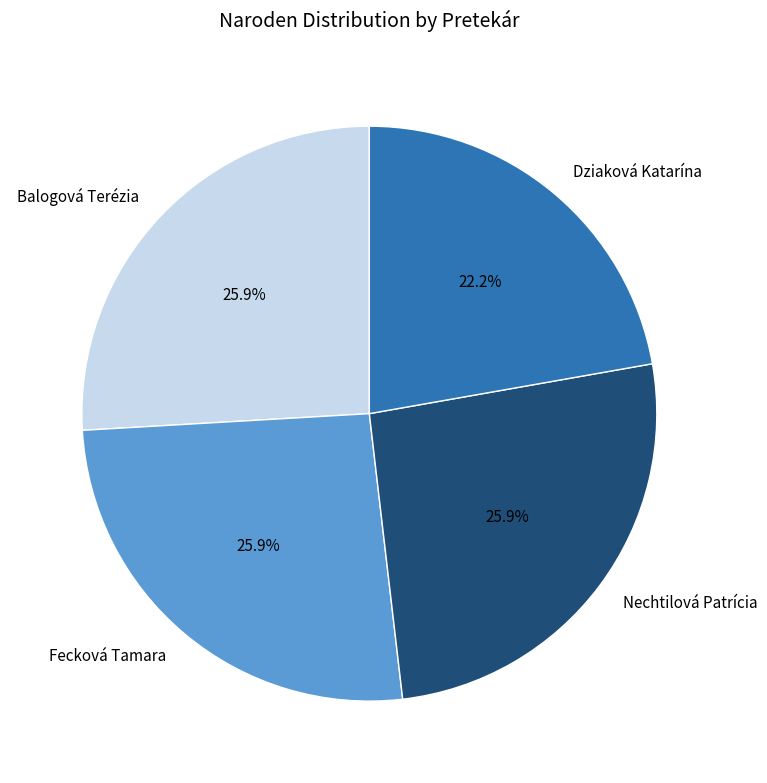

What percentage is NOT represented by Fecková Tamara?

74.1%